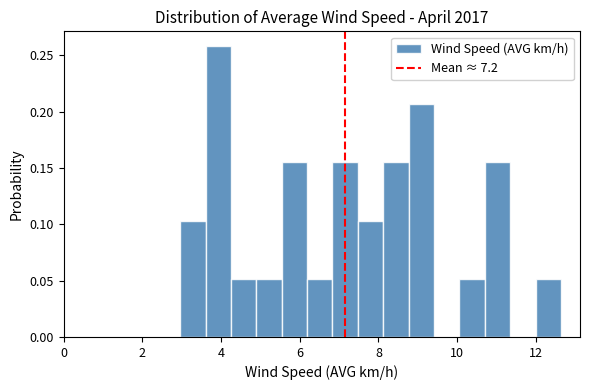

Around what value on the x-axis is the tallest bar? Give the approximate position of its centre, as read against the axis.

4.0